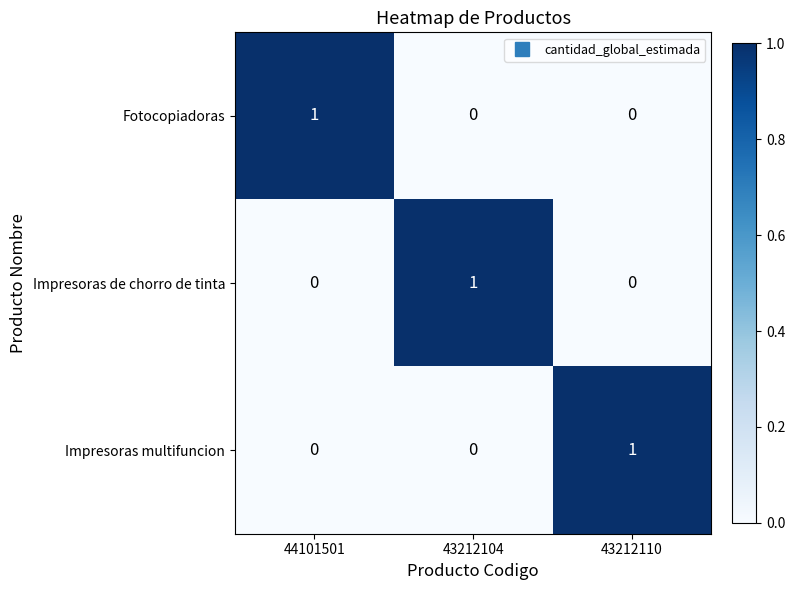

The Fotocopiadoras series shows -1 at 43212104. True or false?

False